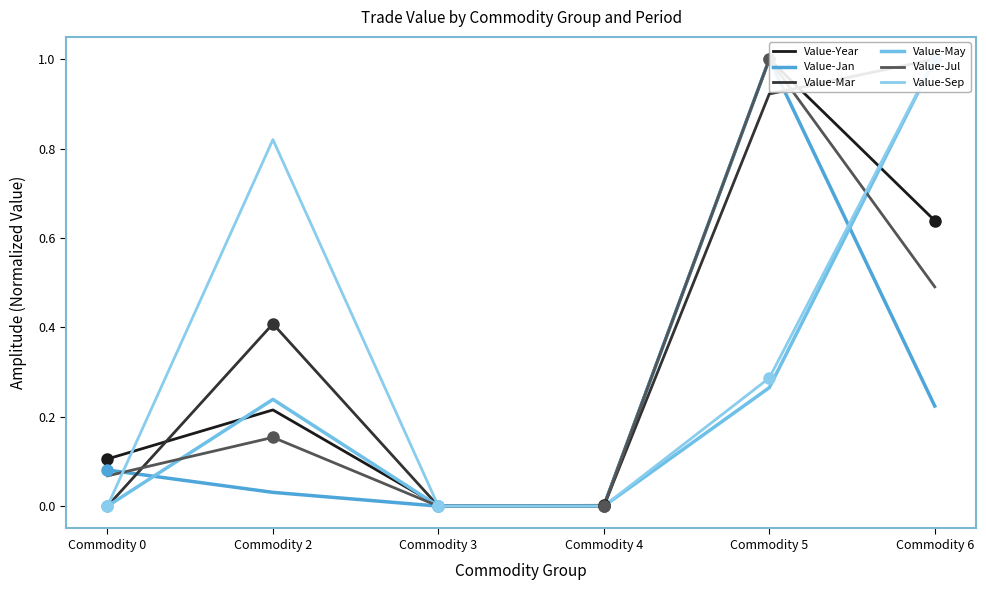

How many series are shown in this chart?

6